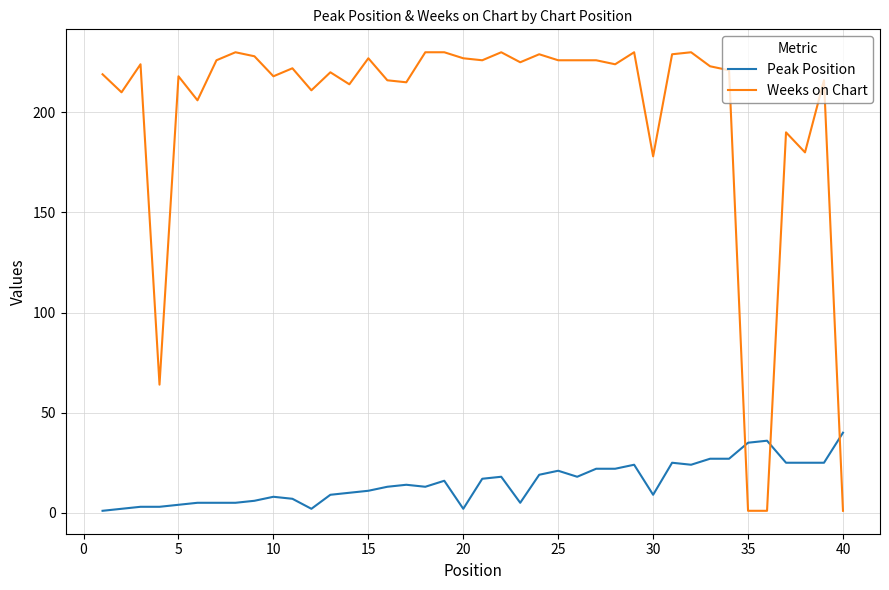

What is the maximum value for Peak Position?

40